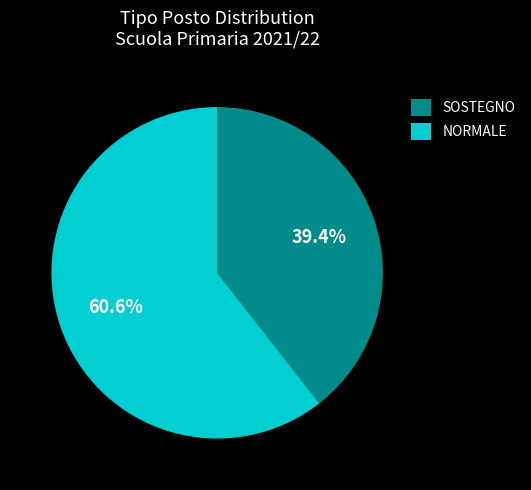

Is it true that SOSTEGNO is 22% of the pie?

False